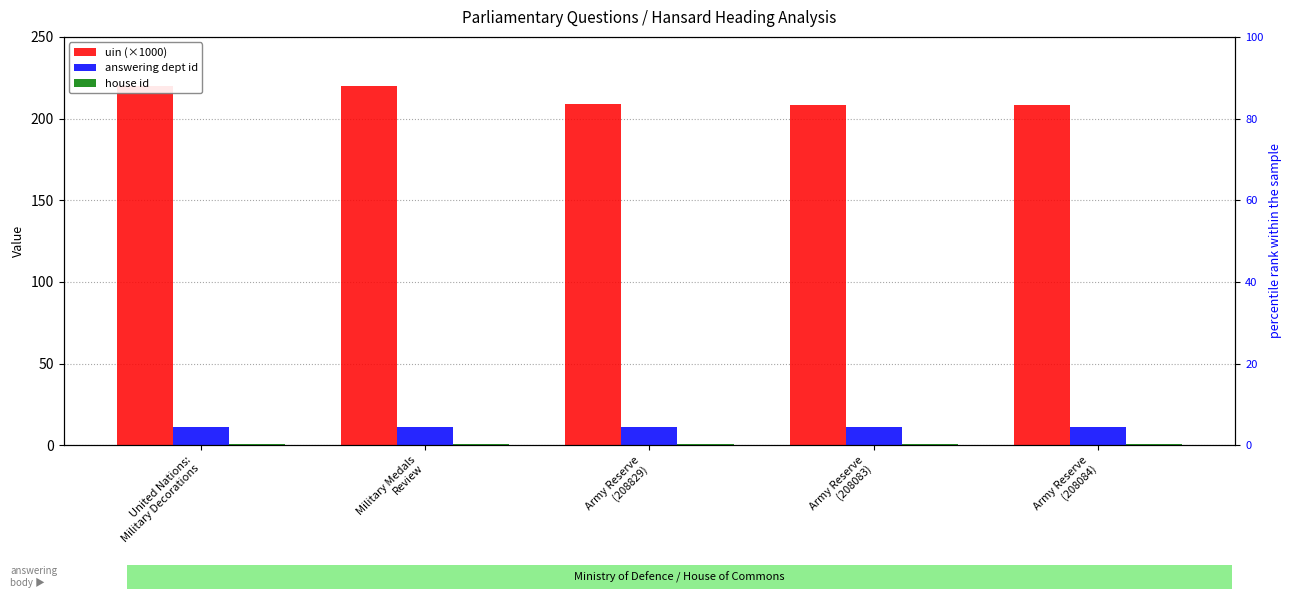

At which label does answering dept id reach its peak?

United Nations:
Military Decorations